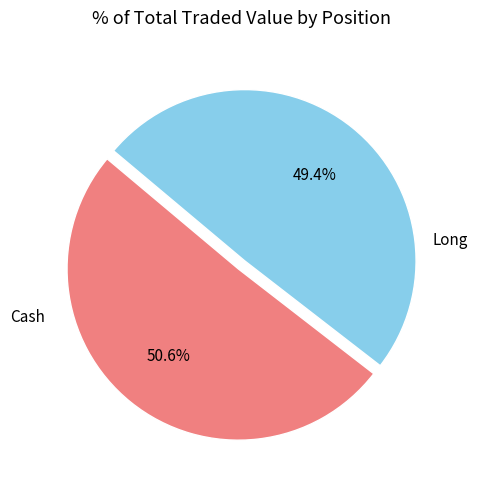

To the nearest percent, what is the average slice percentage?

50%